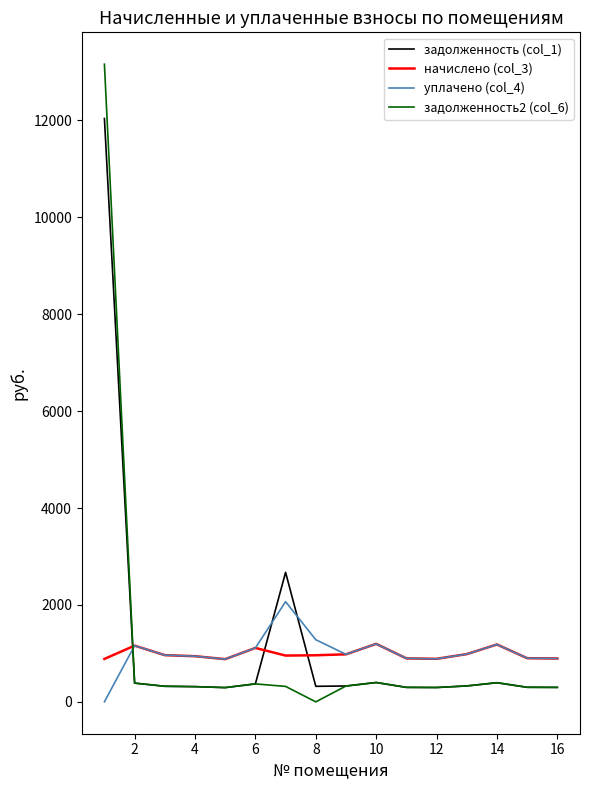

Does the chart display data point markers on the line(s)?

No